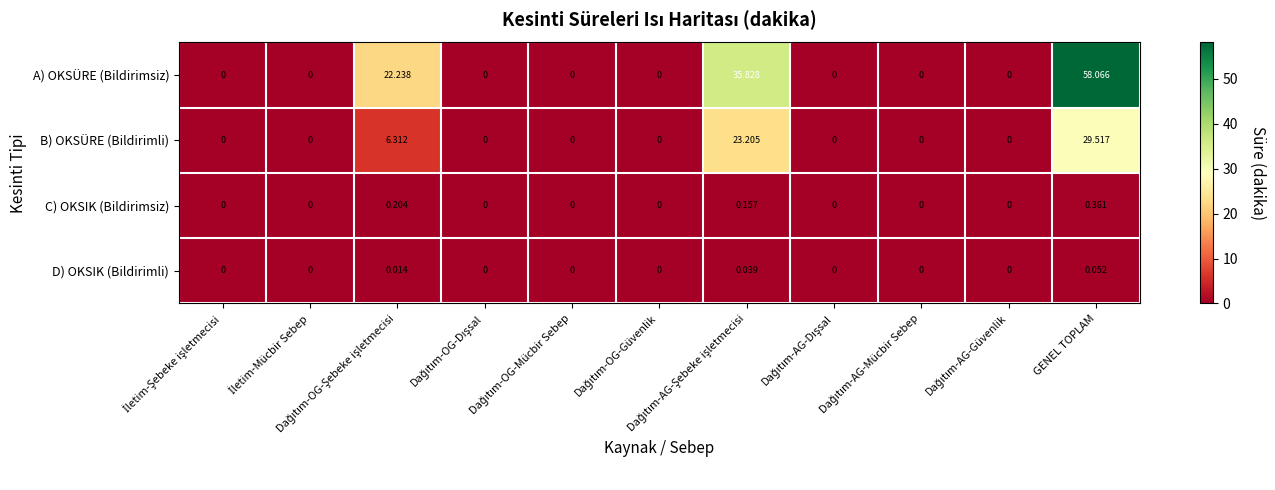

At which category is the sum across all series the highest?

GENEL TOPLAM